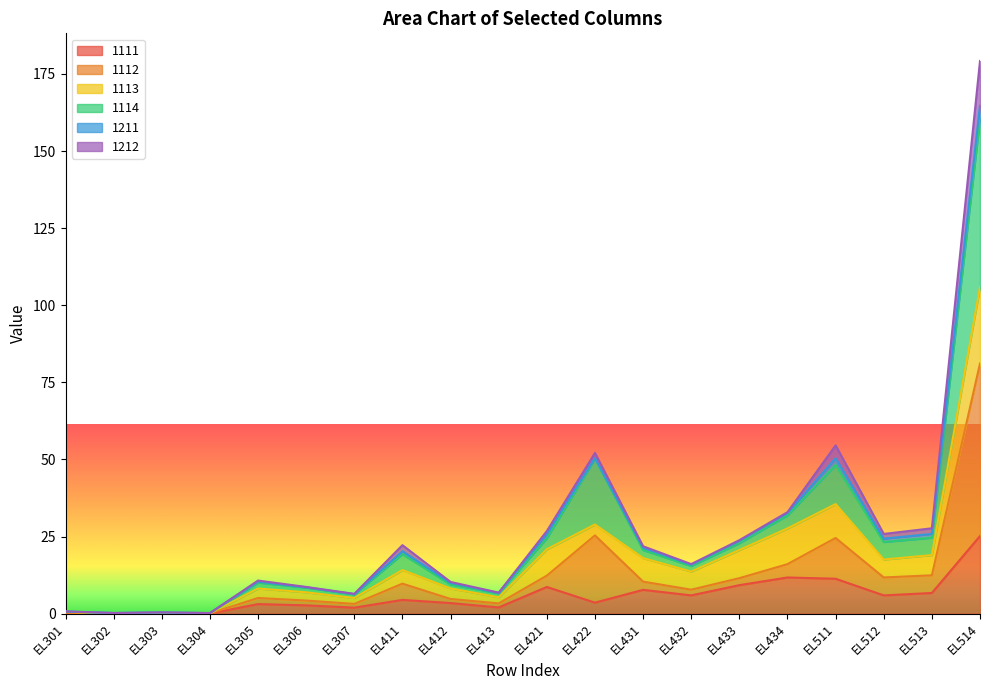

At which category is the sum across all series the highest?

EL514